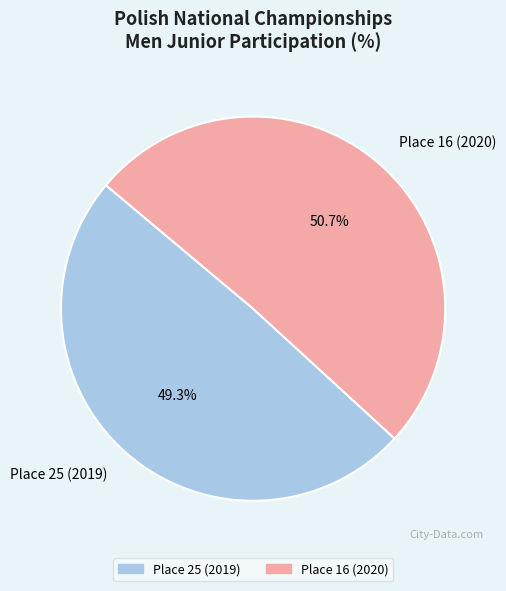

True or false: Place 25 (2019) accounts for 49% of the total.

True